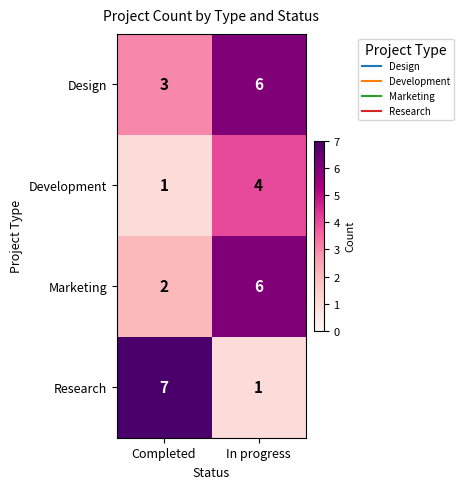

Which series has the largest total across all categories?

Design